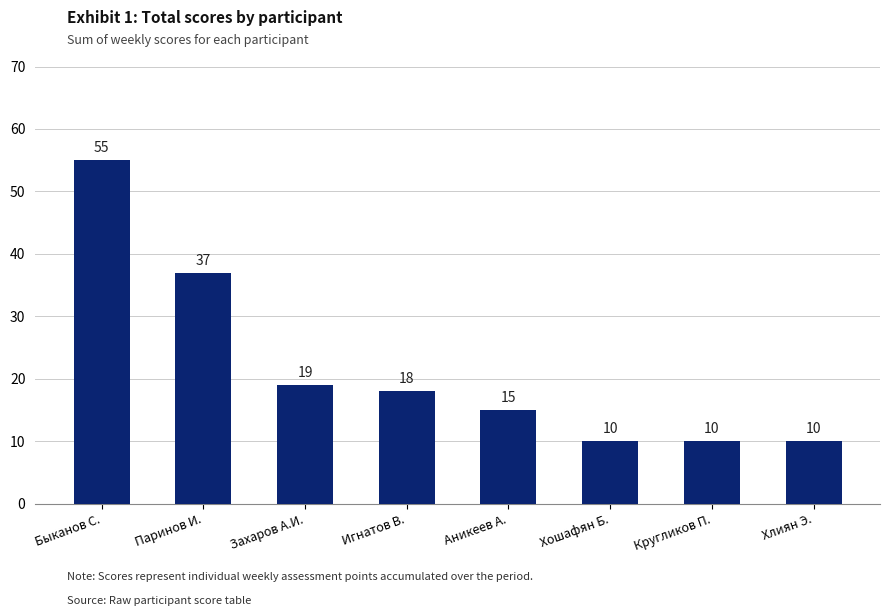

At which label is the value closest to 32?

Паринов И.